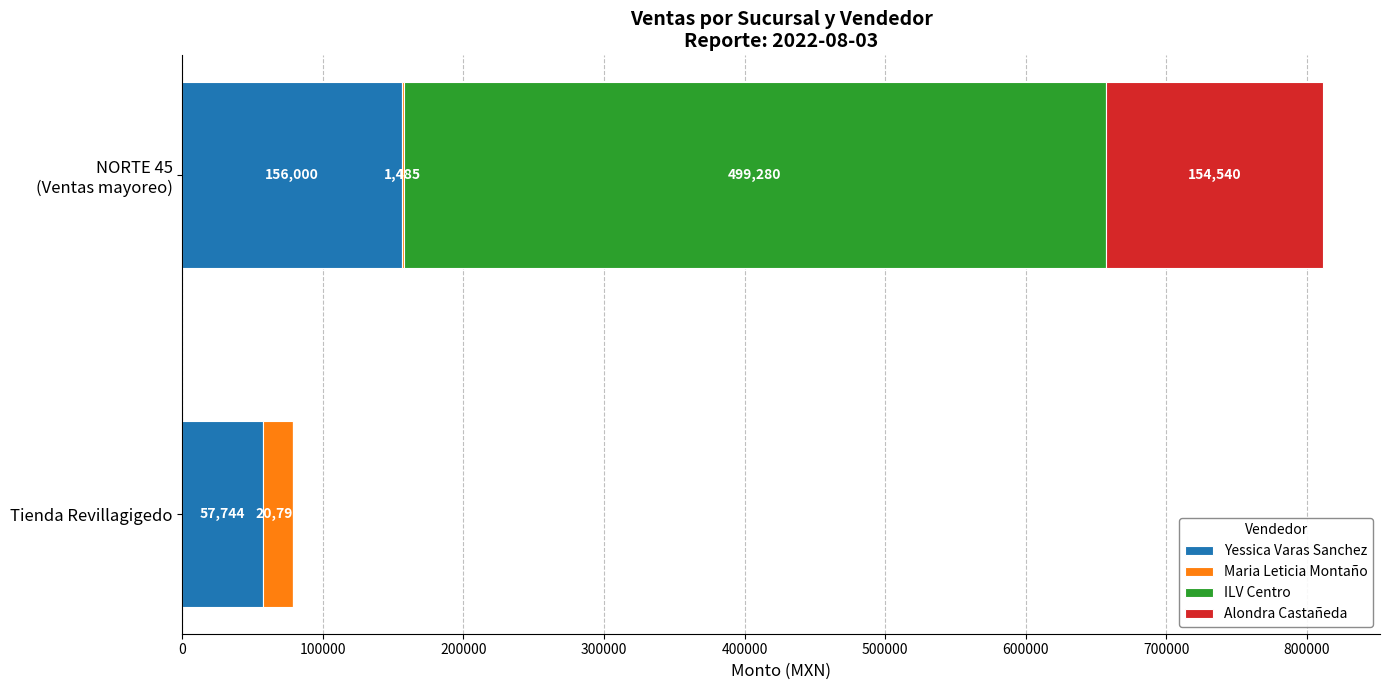

True or false: Yessica Varas Sanchez has a value of 83964 at Tienda Revillagigedo.

False